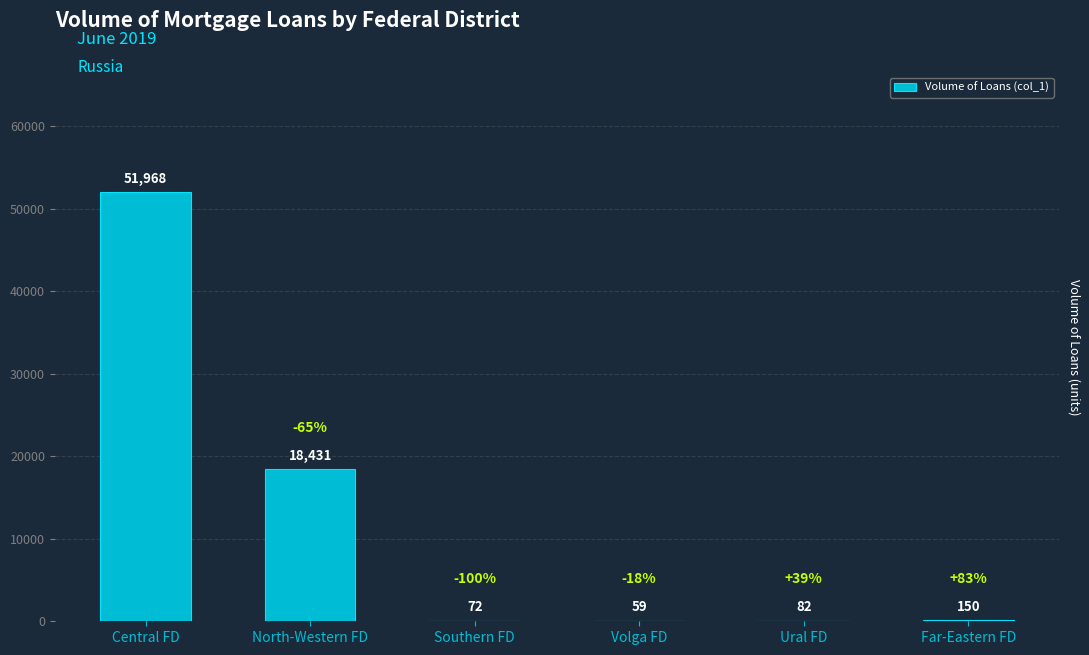

True or false: the data shows 51968 at Central FD.

True